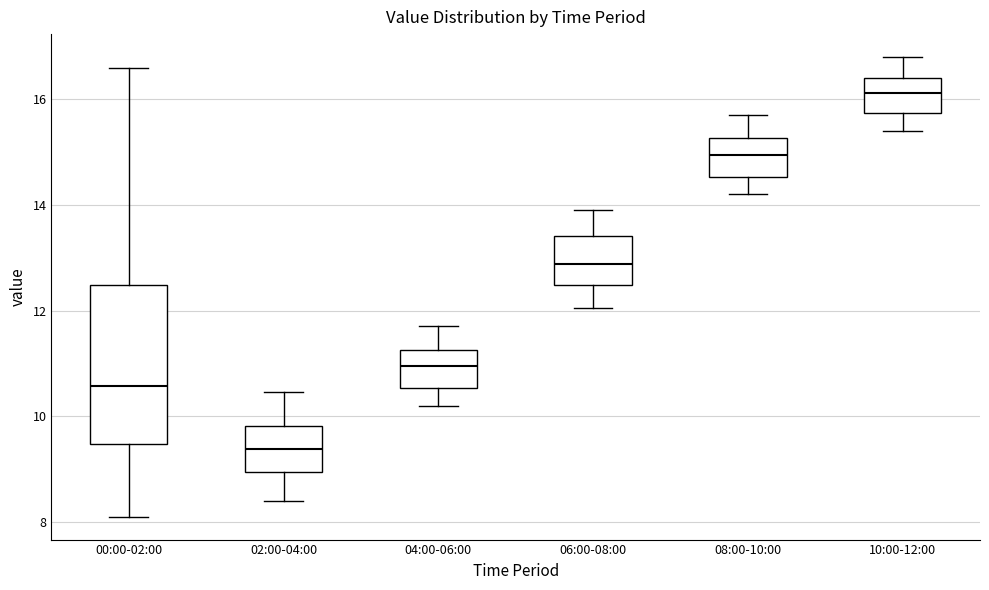

Where is the upper edge of the box for 06:00-08:00 on the y-axis? The values are not printed on the chart, so give them approximately, as read against the axis.

13.4